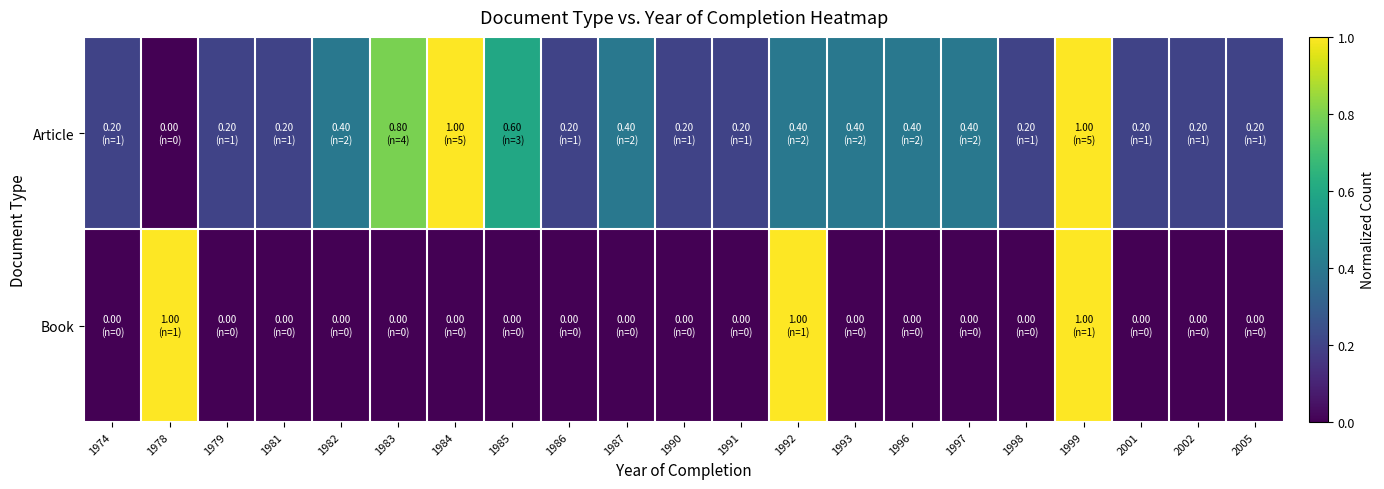

List the series in order of their overall mean, lowest first.

Book, Article